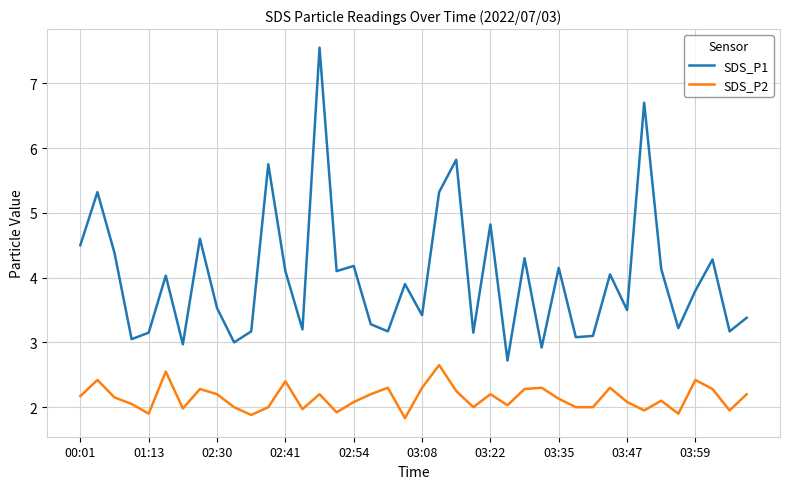

What is the difference between the maximum and minimum values in the SDS_P1 series?

4.8